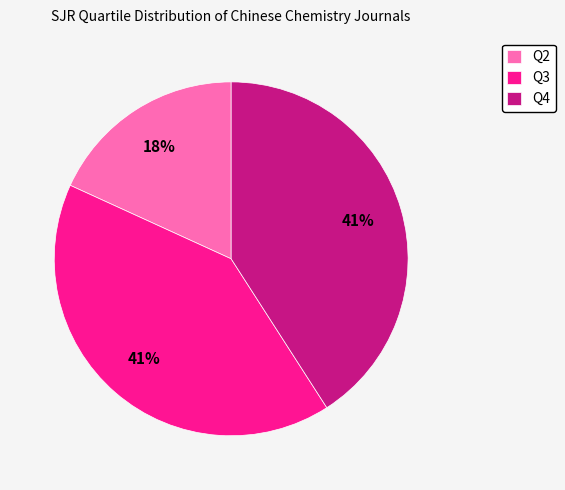

True or false: Q4 accounts for 31% of the total.

False